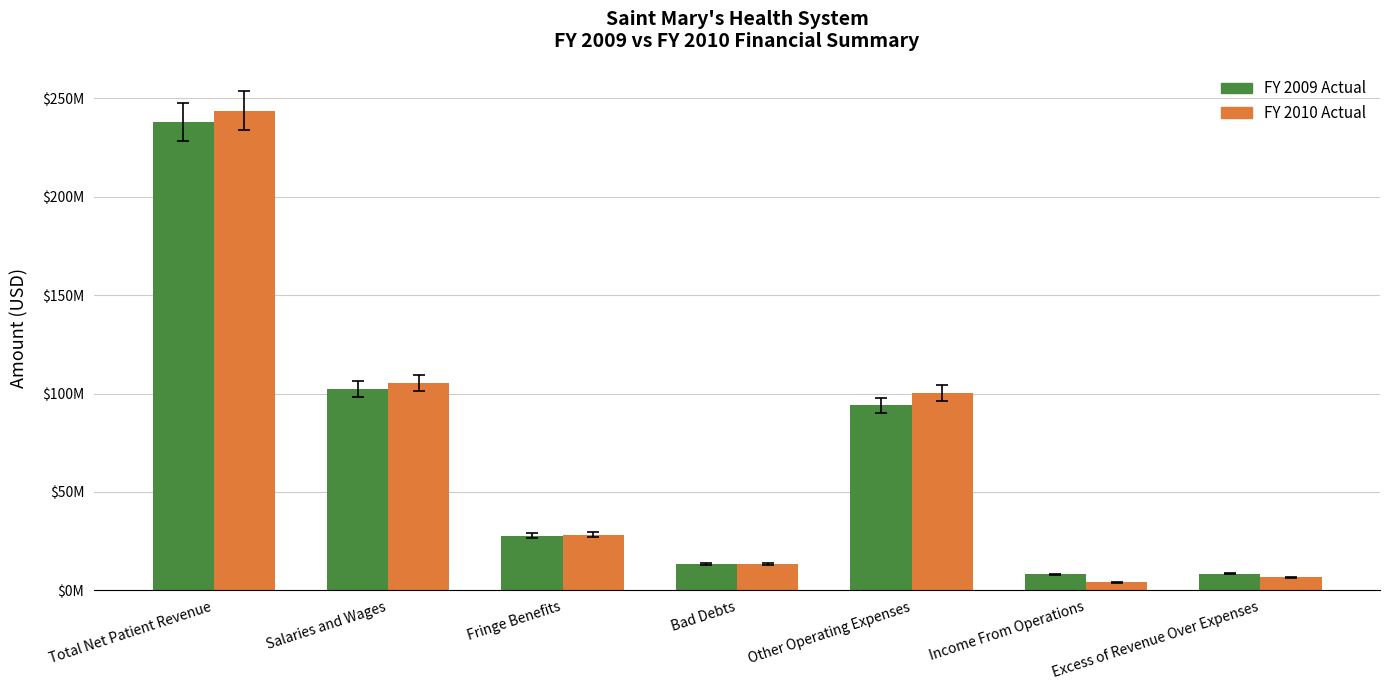

Read the FY 2010 Actual value at Total Net Patient Revenue.

243847000